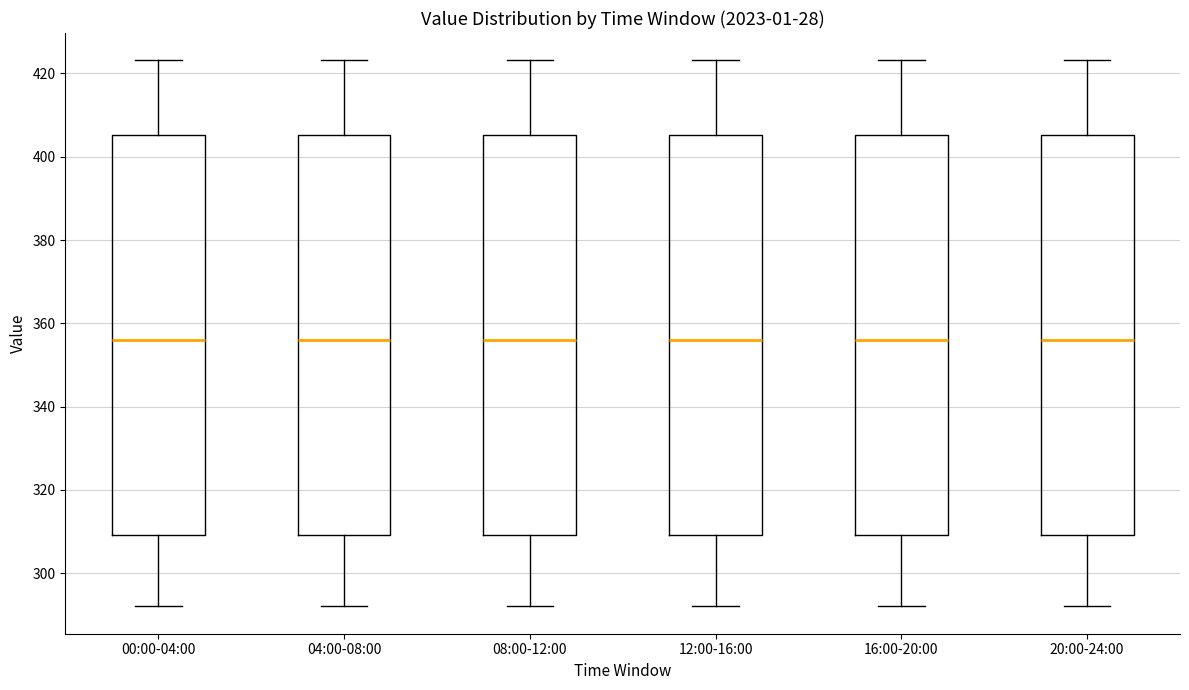

Reading left to right, read every box against the y-axis: the position of its median line, the range the box covers, and the ends of its whiskers. The values are not printed on the chart, so give them approximately, as read against the axis.

00:00-04:00: median 356, box 310 to 406, whiskers 292 to 424
04:00-08:00: median 356, box 310 to 406, whiskers 292 to 424
08:00-12:00: median 356, box 310 to 406, whiskers 292 to 424
12:00-16:00: median 356, box 310 to 406, whiskers 292 to 424
16:00-20:00: median 356, box 310 to 406, whiskers 292 to 424
20:00-24:00: median 356, box 310 to 406, whiskers 292 to 424